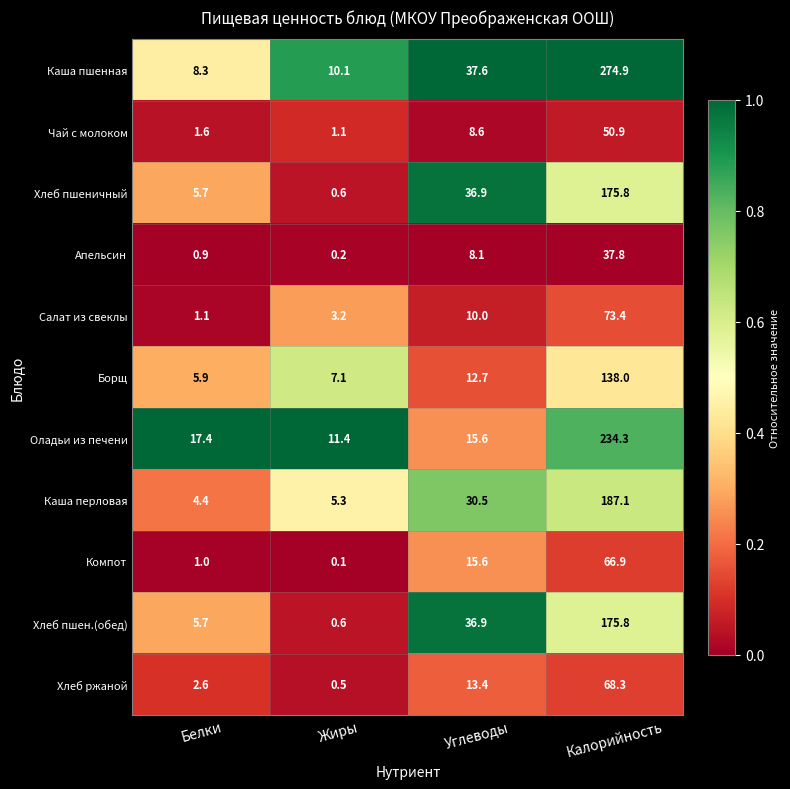

The value of Чай с молоком at Белки is 2.3. True or false?

False